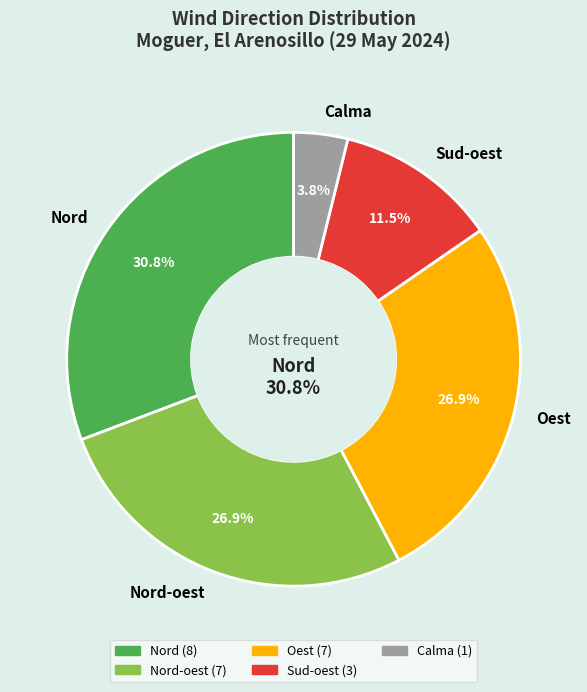

Between Oest and Nord-oest, which is larger?

Oest